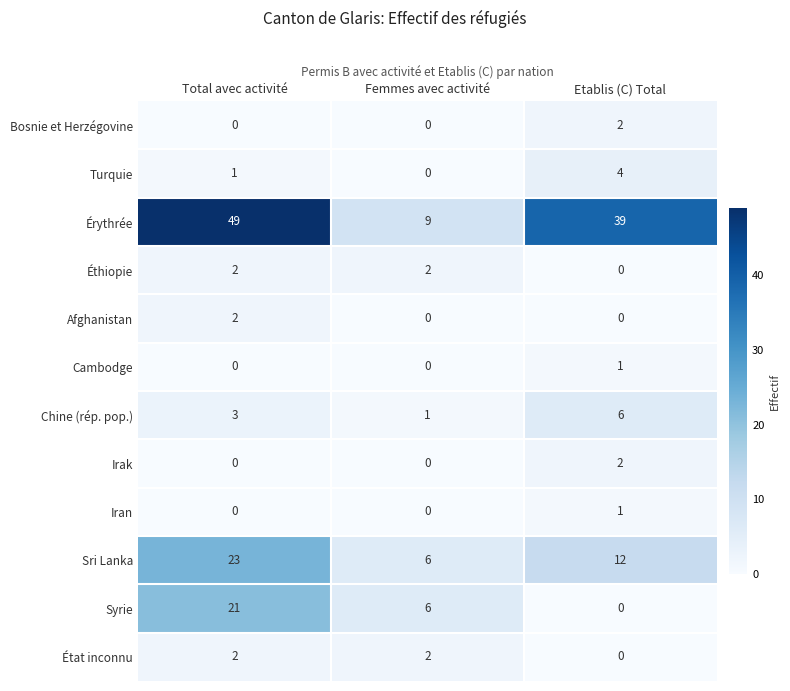

What is the difference between the highest and lowest values at Total avec activité?

49